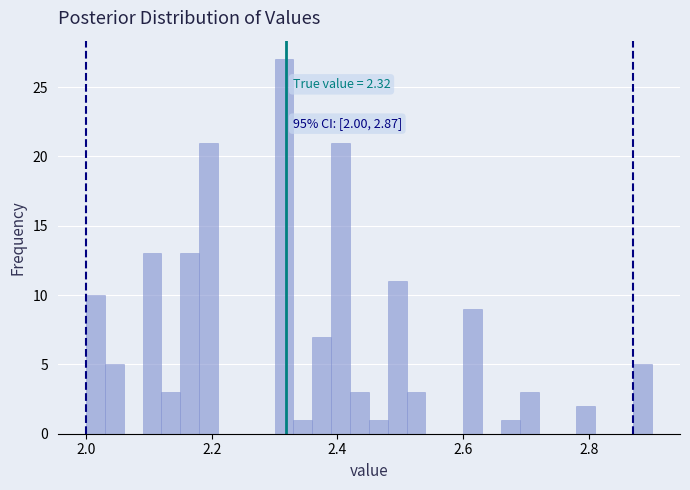

Around what value on the x-axis is the tallest bar? Give the approximate position of its centre, as read against the axis.

2.32